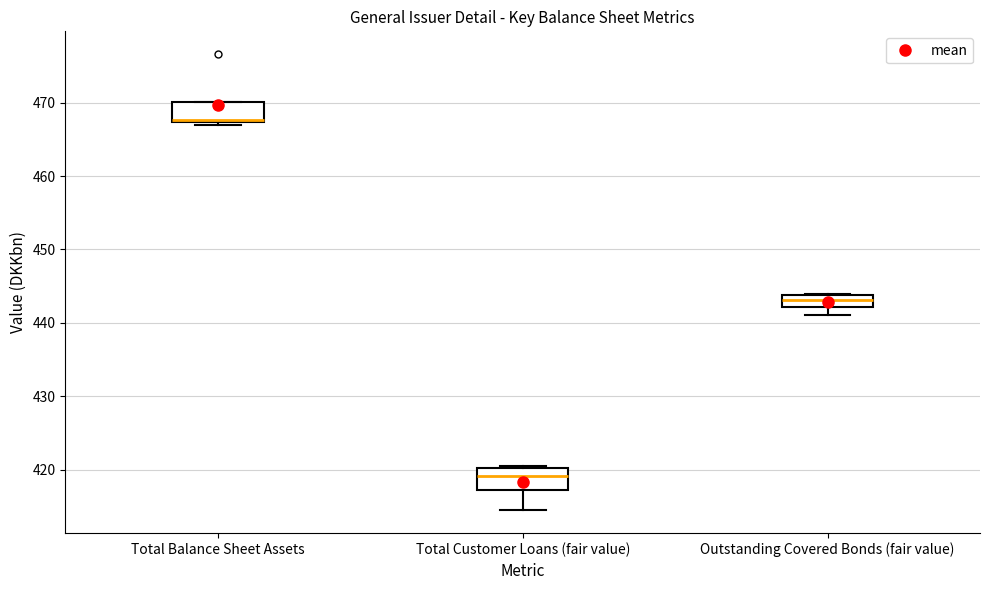

Which box has the lowest median line?

Total Customer Loans (fair value)